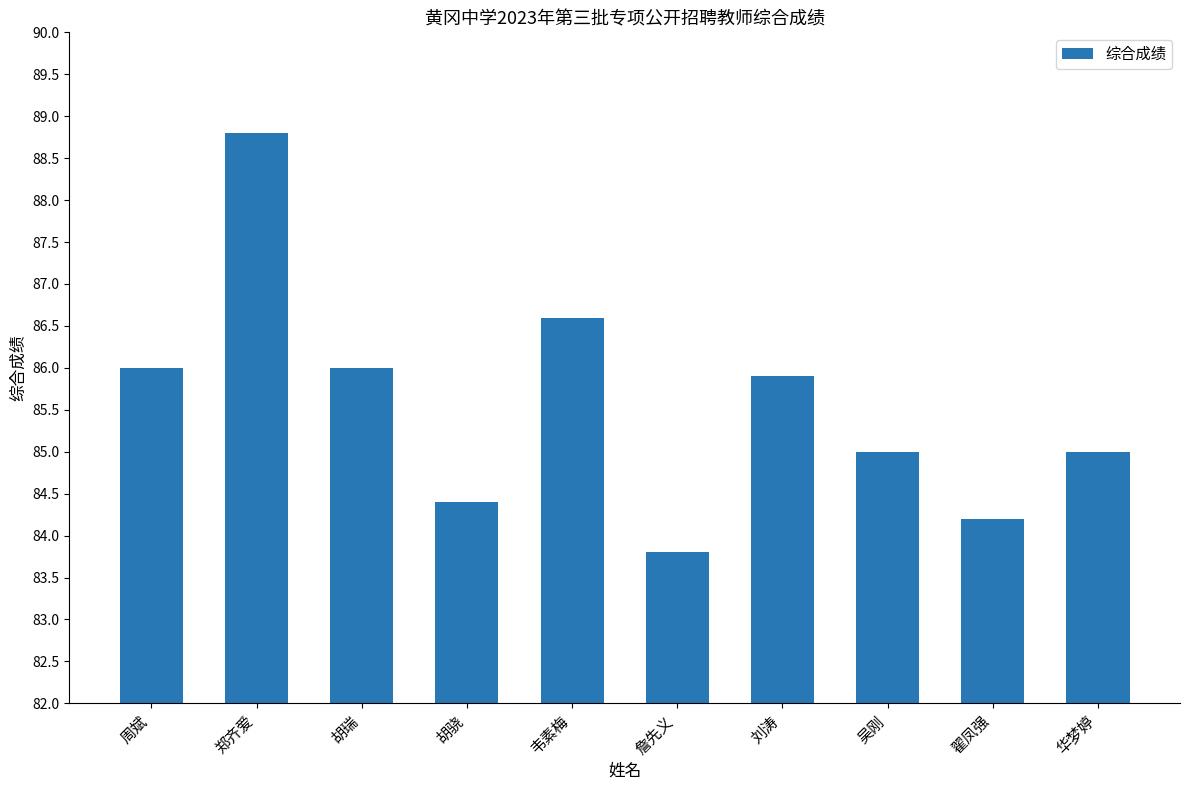

Are the bars horizontal?

No